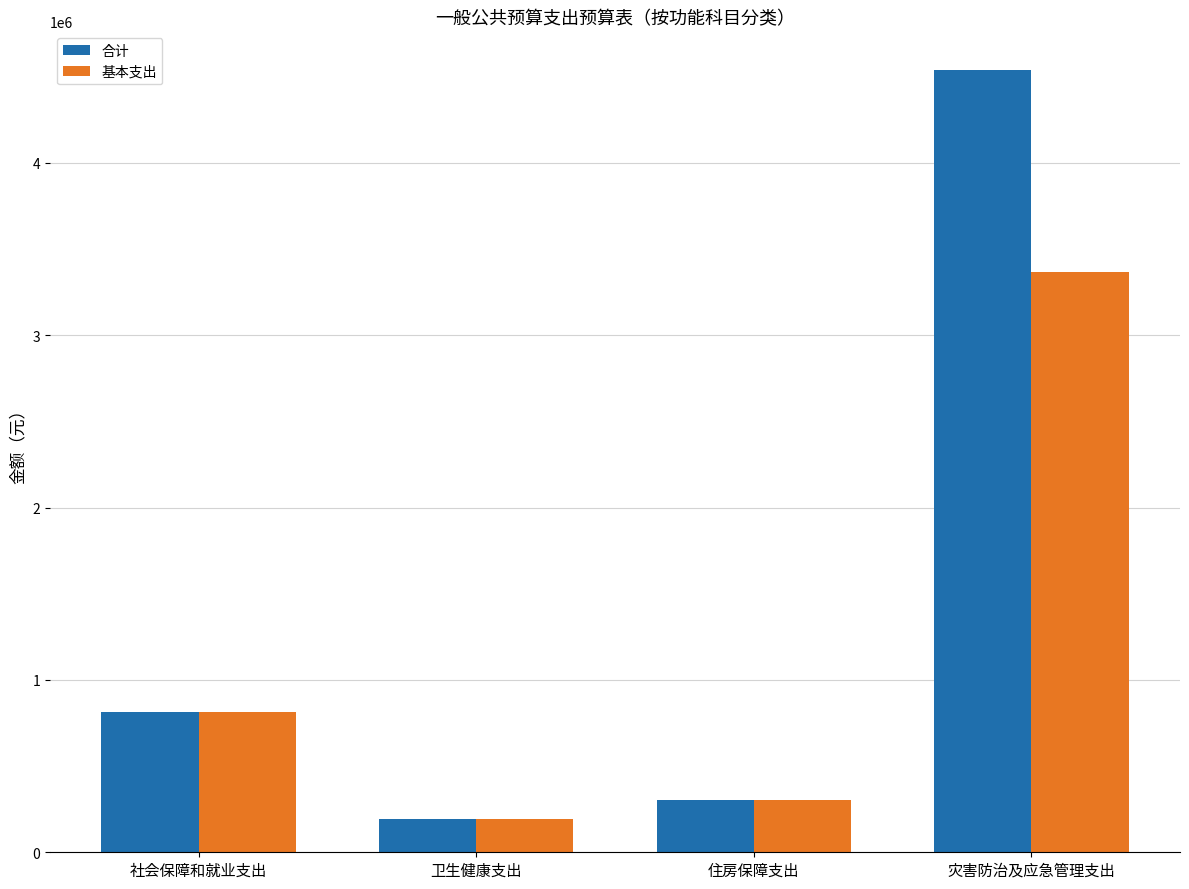

What is the total value across all series at 灾害防治及应急管理支出?

7900393.0